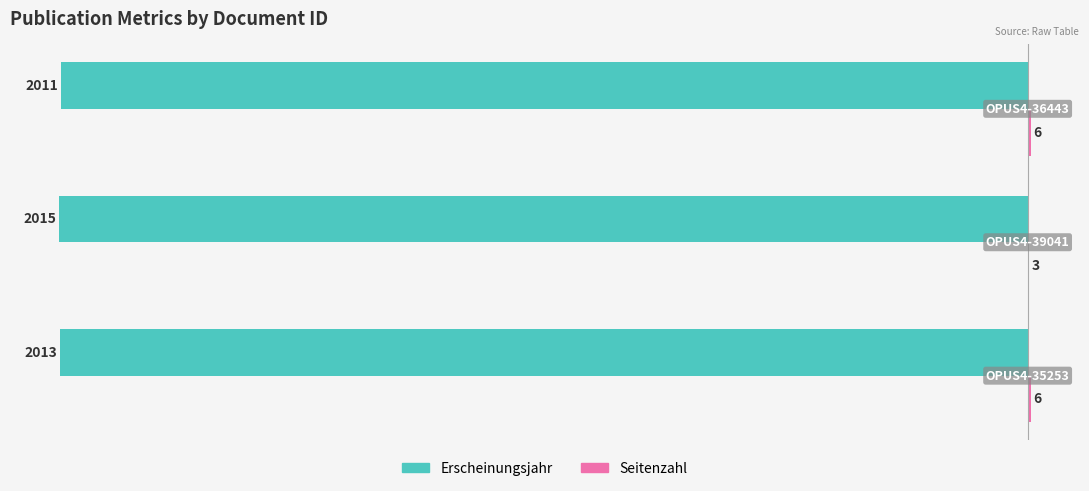

What is the maximum value shown in the chart?

6